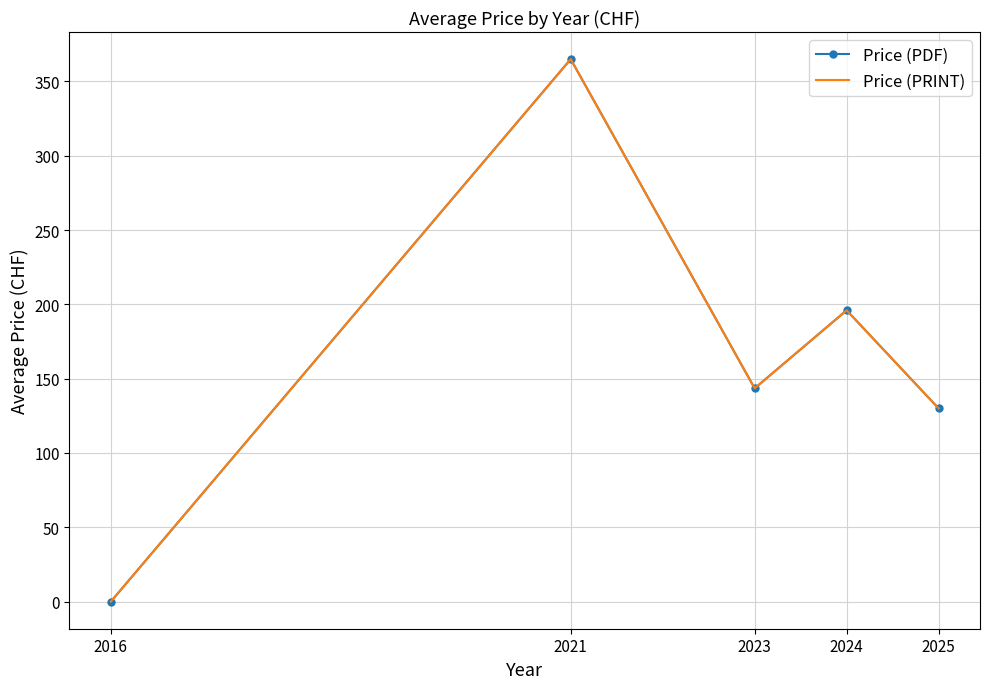

At which label does Price (PDF) first exceed 143?

2021